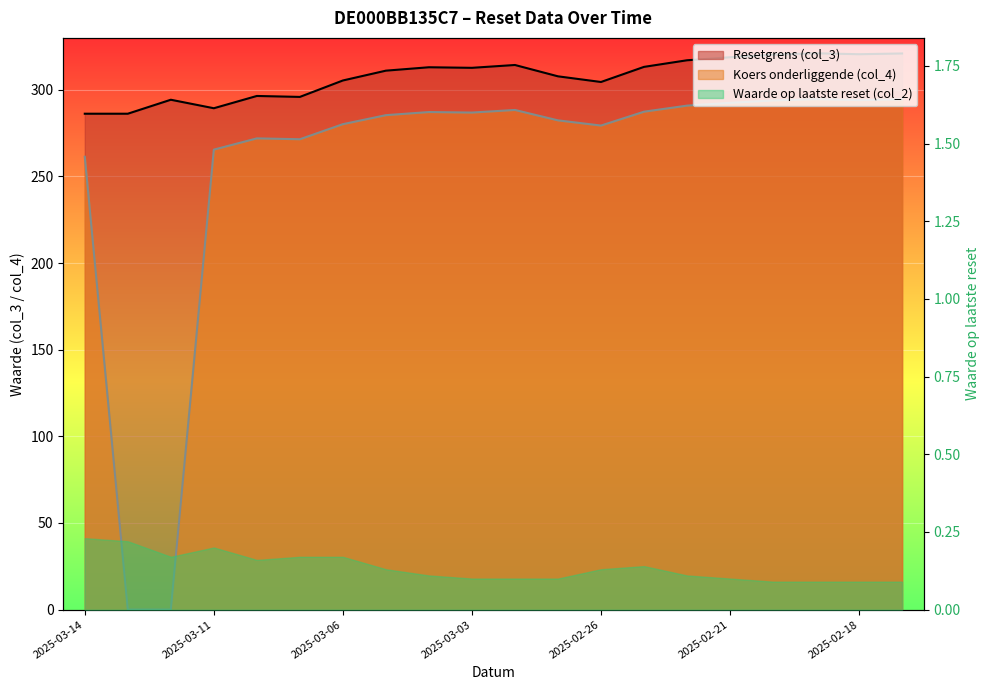

How many values in Koers onderliggende (col_4) are above zero?

18